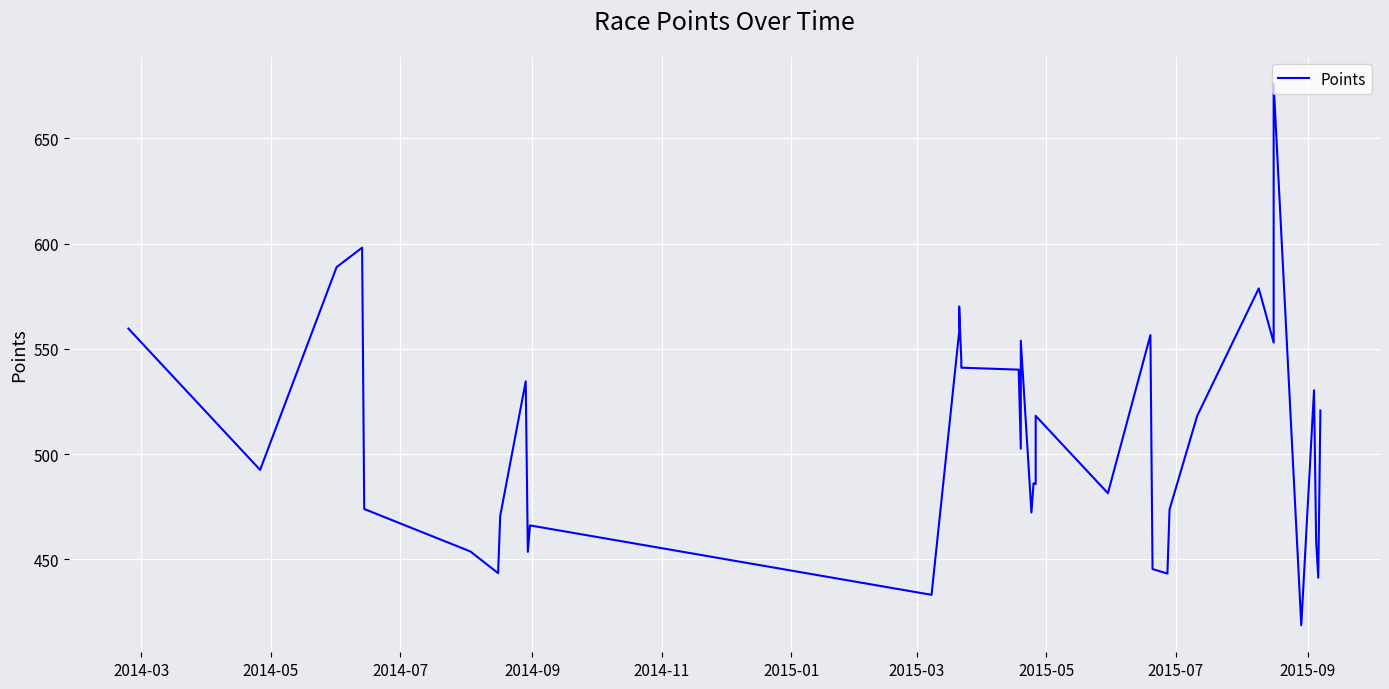

What is the average value?

509.1